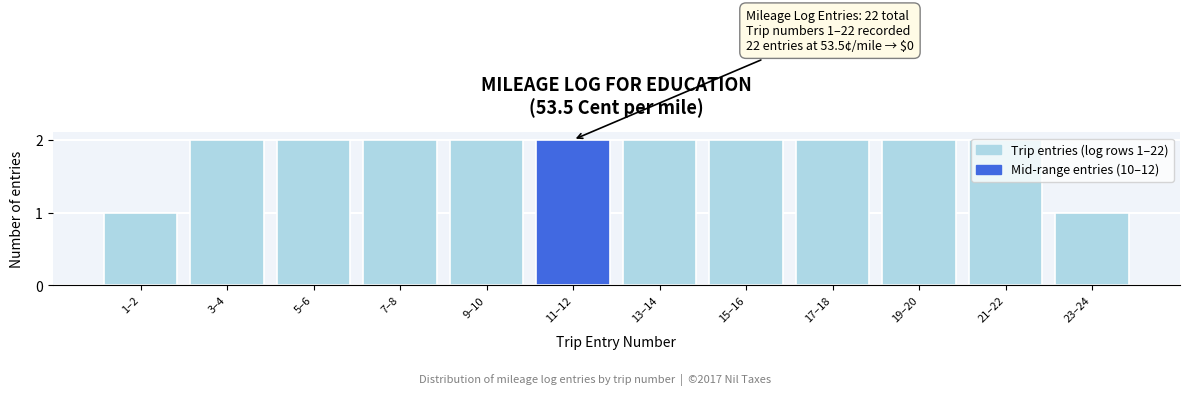

True or false: the data shows 3 at 3–4.

False